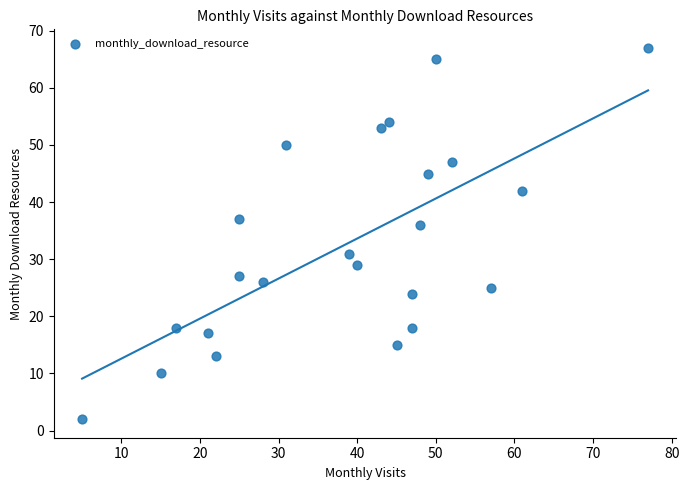

What Y value in the scatter plot is closest to 34?

36